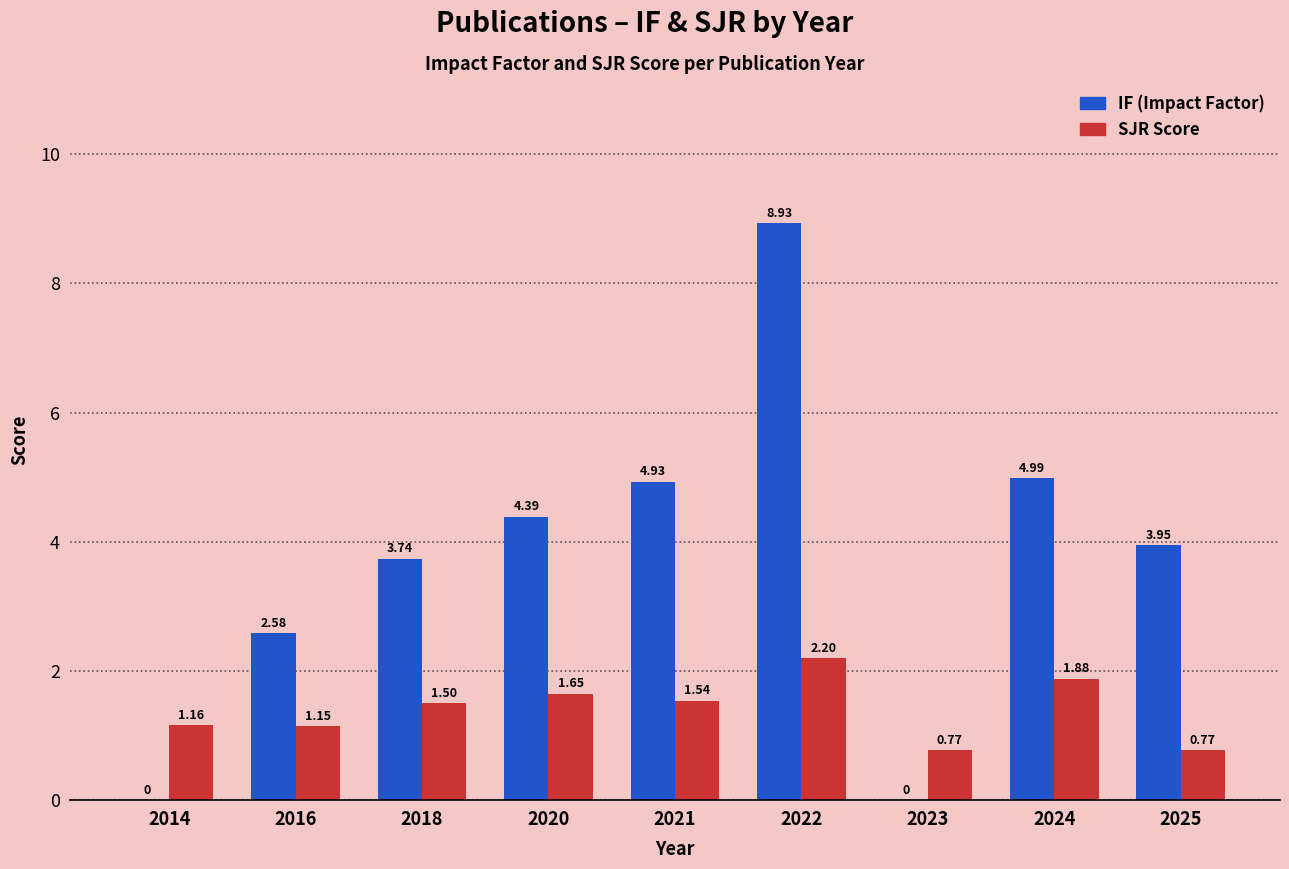

What is the total value across all series at 2018?

5.2